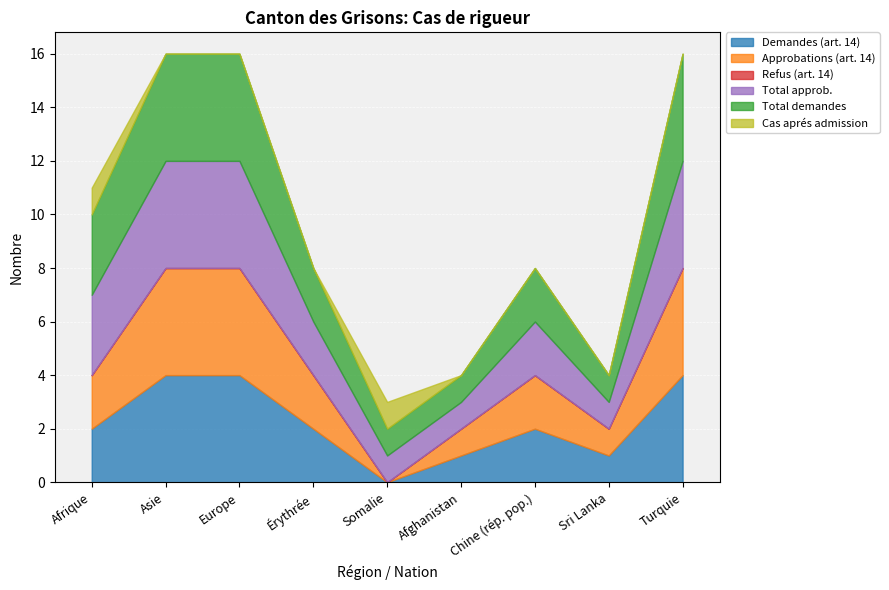

Which has a higher value, Érythrée or Turquie?

Turquie